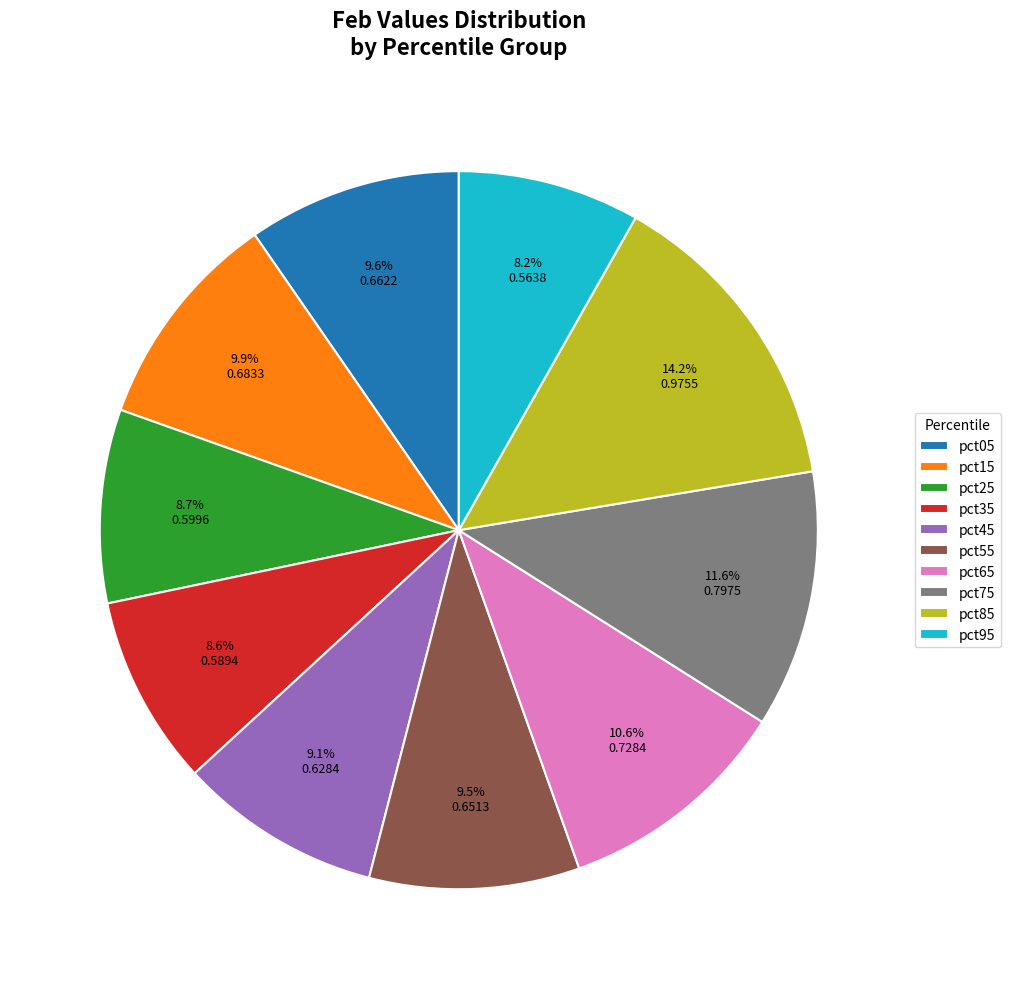

Count the number of slices in the pie.

10